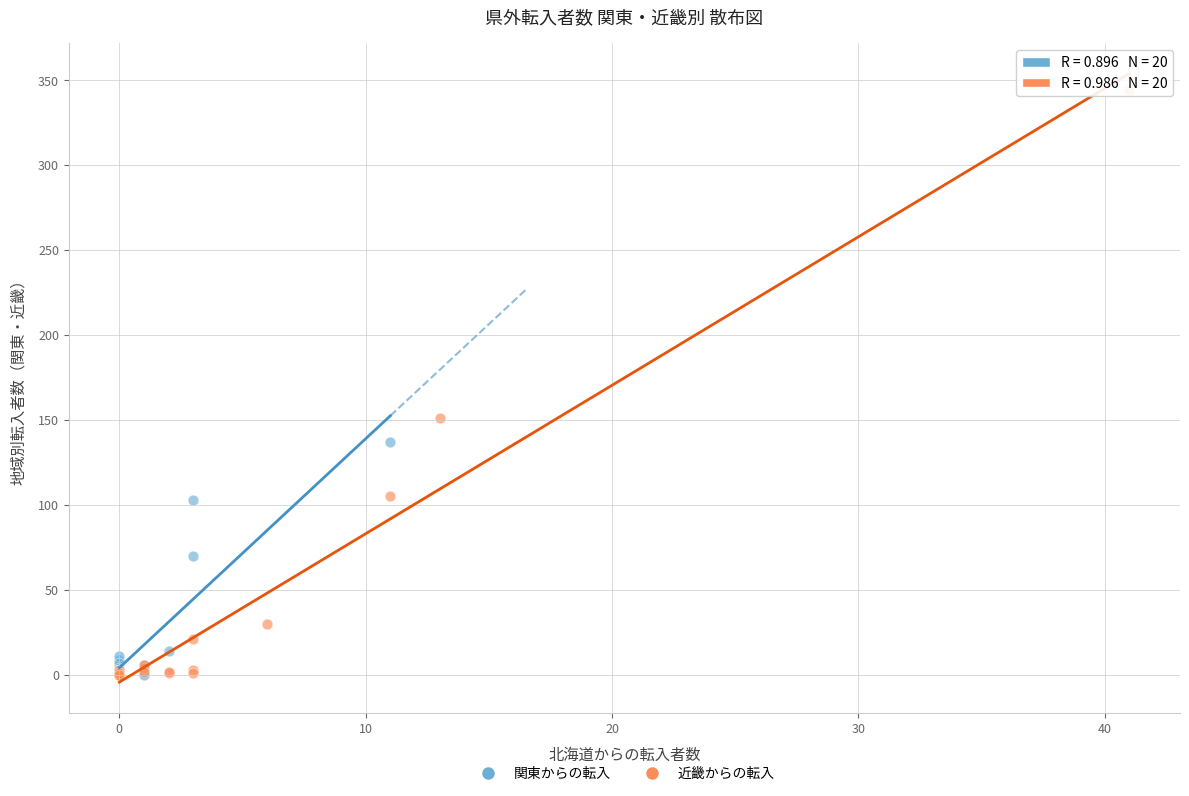

Which series has the widest spread of Y values?

近畿からの転入